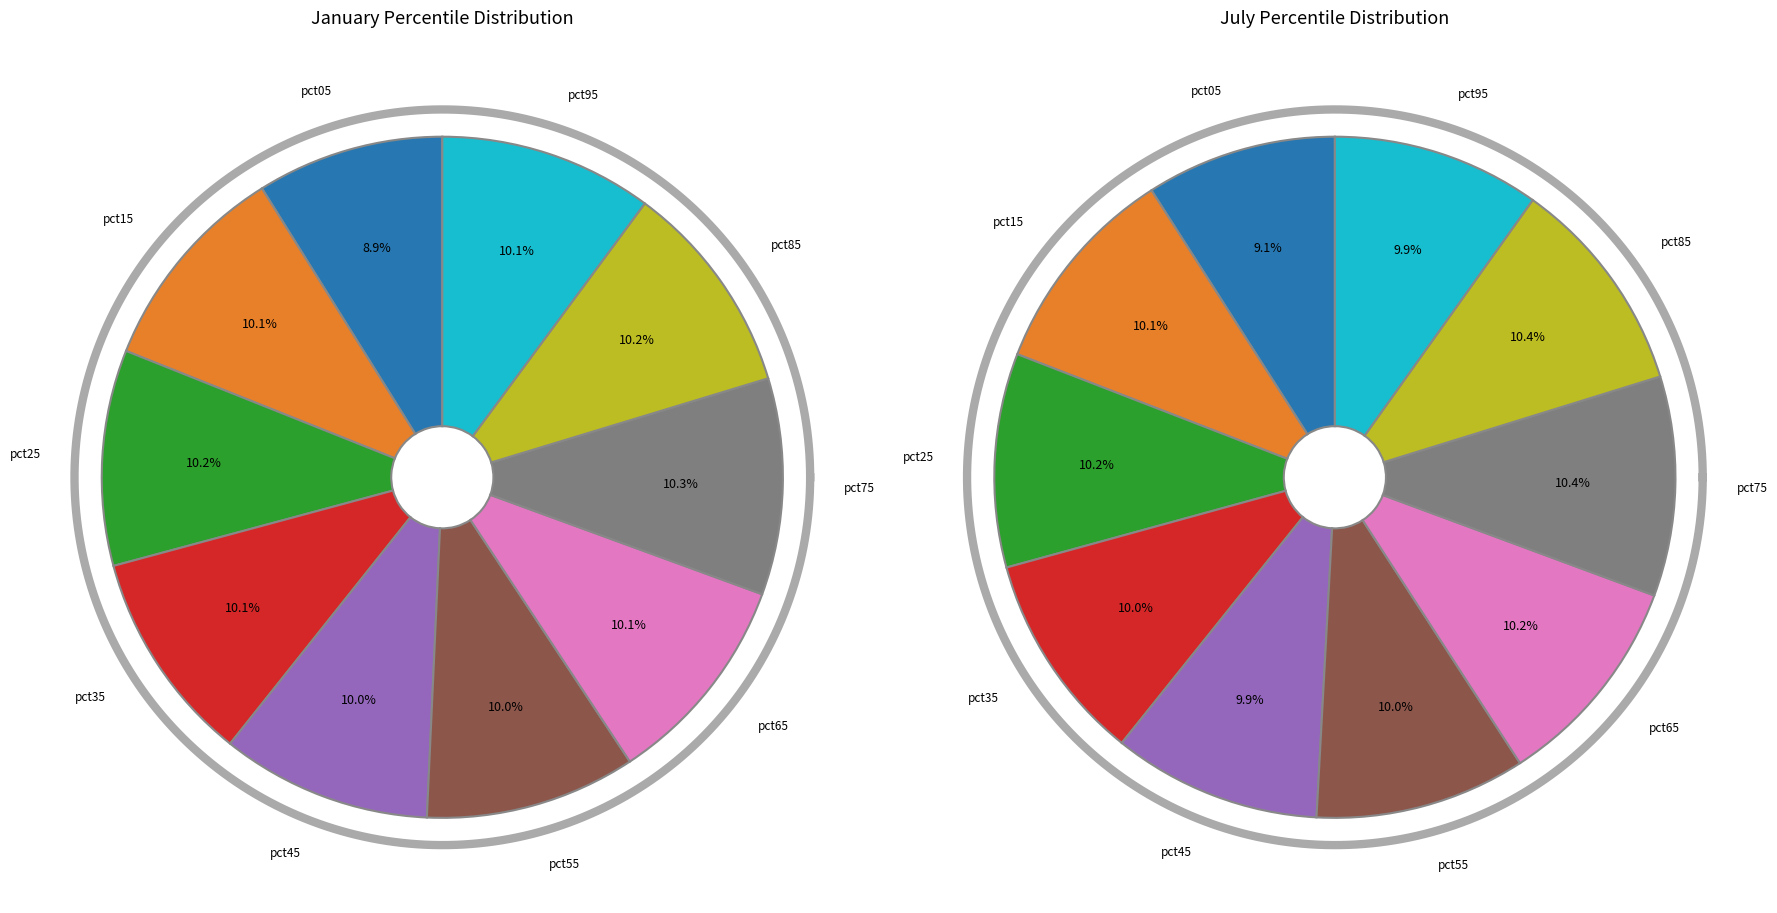

To the nearest percent, what percentage of the pie is 4?

10%